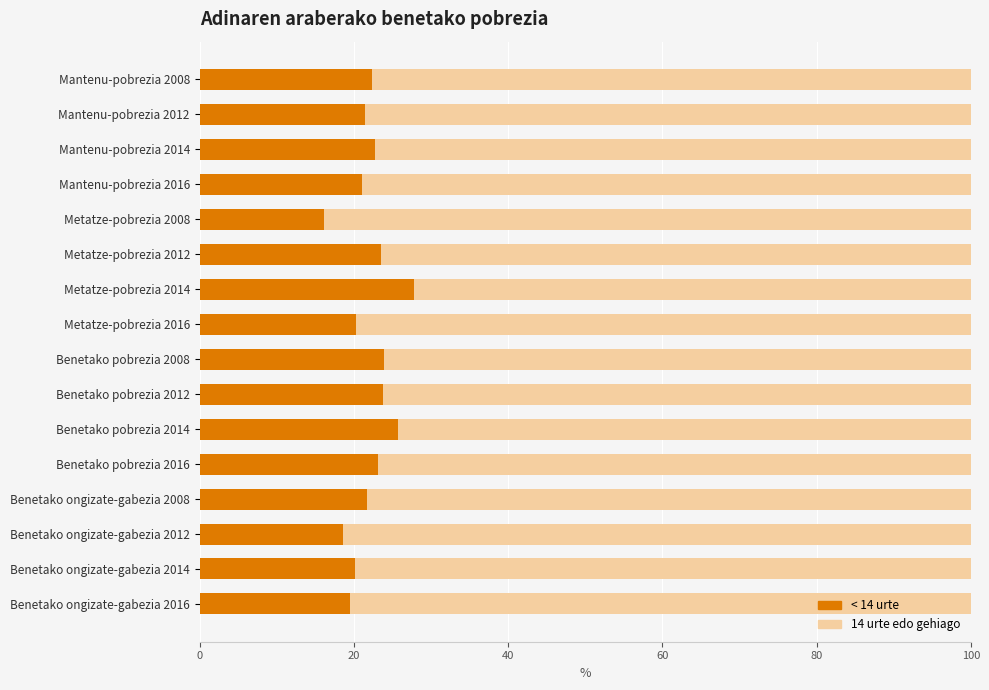

What is the sum of all < 14 urte values?

351.9